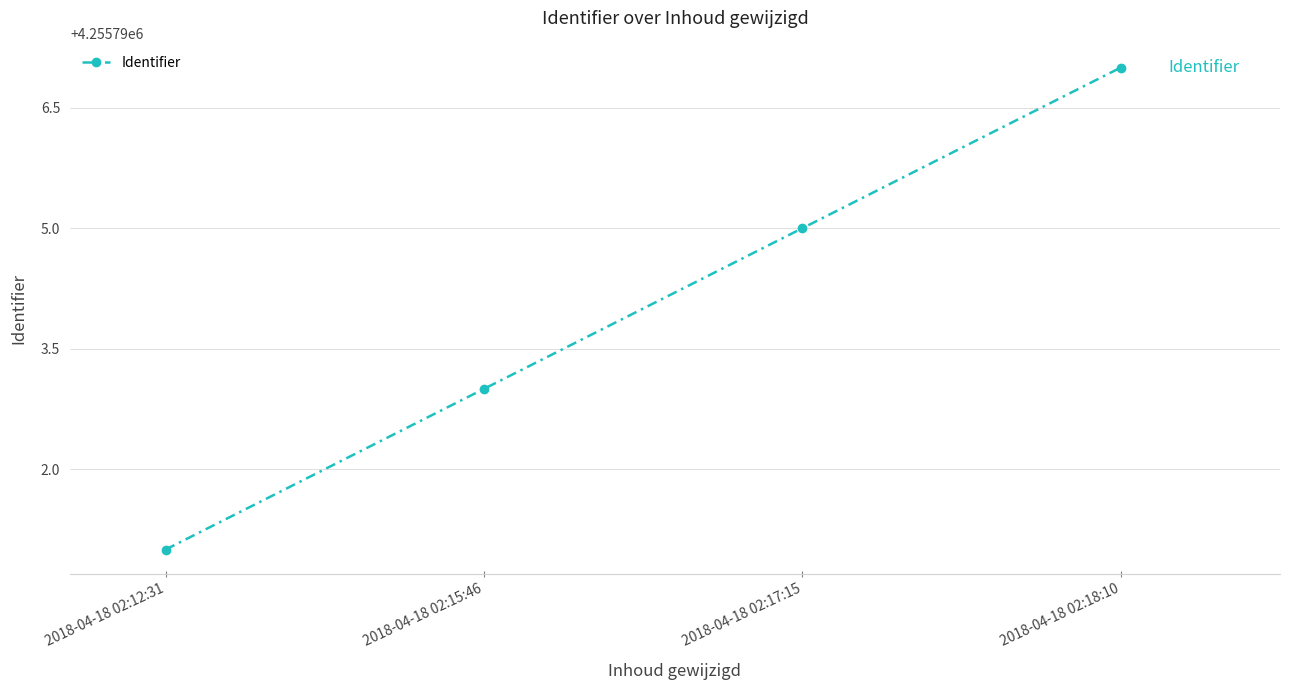

How many values are below 4255795?

2